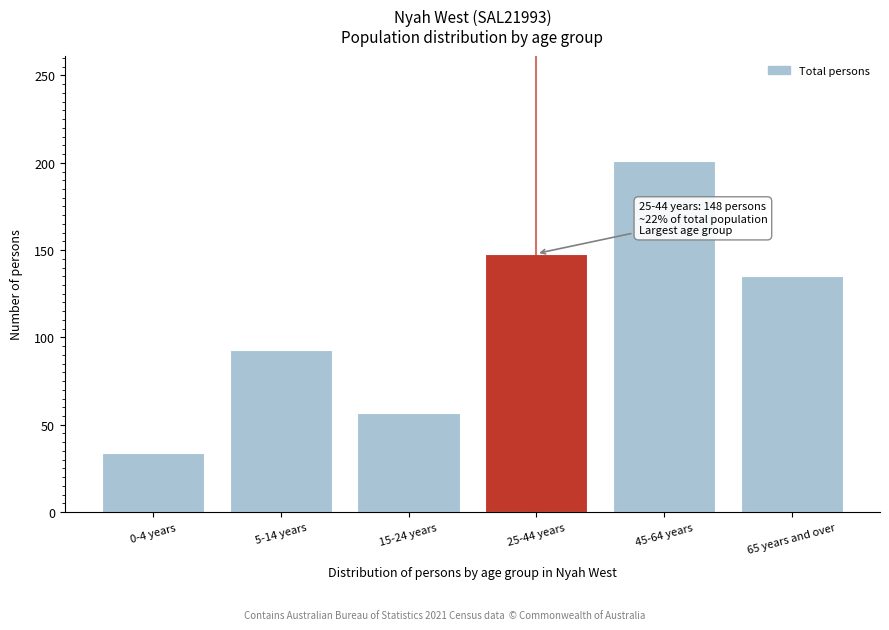

Reading left to right, list all the values displayed in this chart.

0-4 years=34	5-14 years=93	15-24 years=57	25-44 years=148	45-64 years=201	65 years and over=135